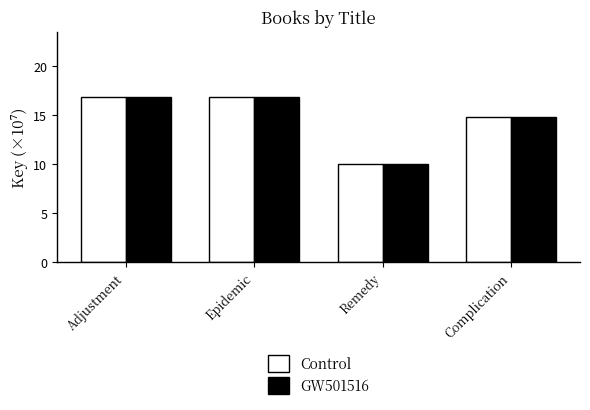

Reading left to right, extract all data points from this chart.

Control: Adjustment=16.8	Epidemic=16.8	Remedy=10.0	Complication=14.8
GW501516: Adjustment=16.8	Epidemic=16.8	Remedy=10.0	Complication=14.8